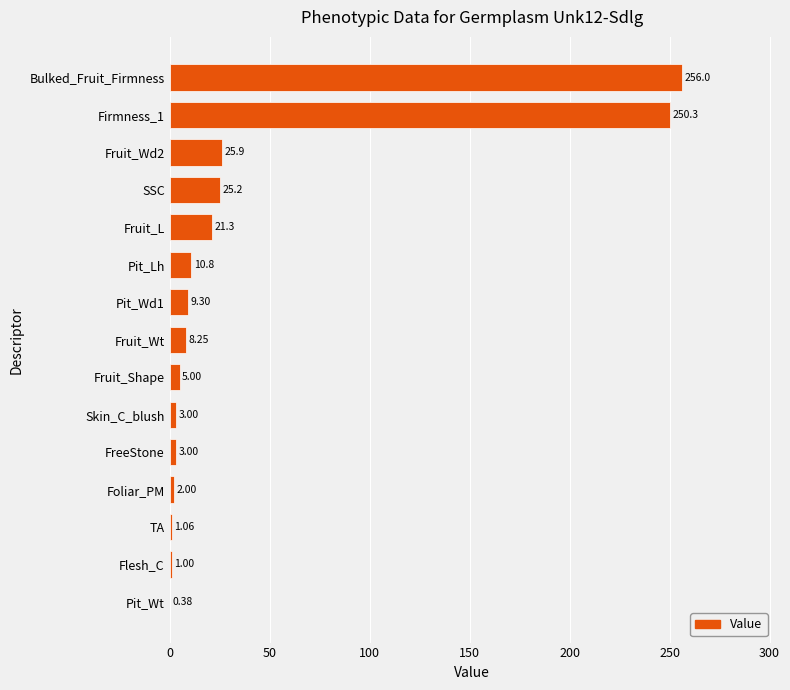

What is the sum of the values at Fruit_Wd2 and Bulked_Fruit_Firmness?

281.9